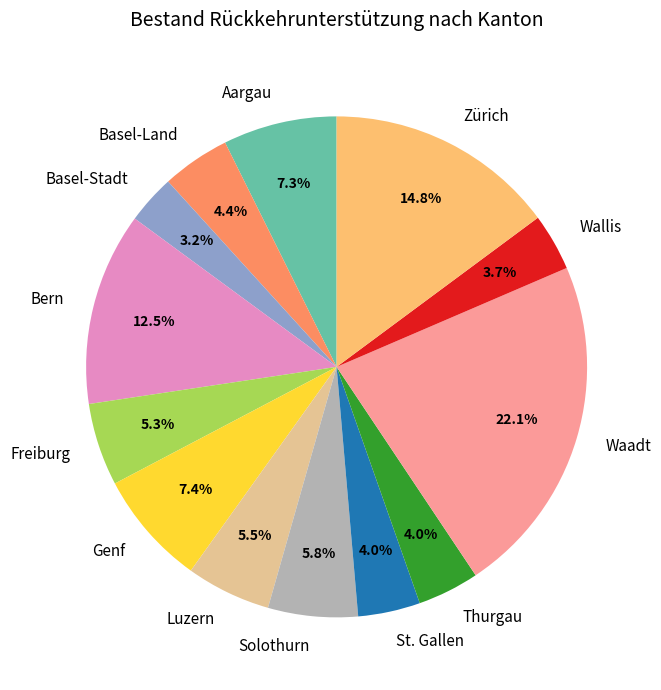

Is there a majority slice in this chart?

No